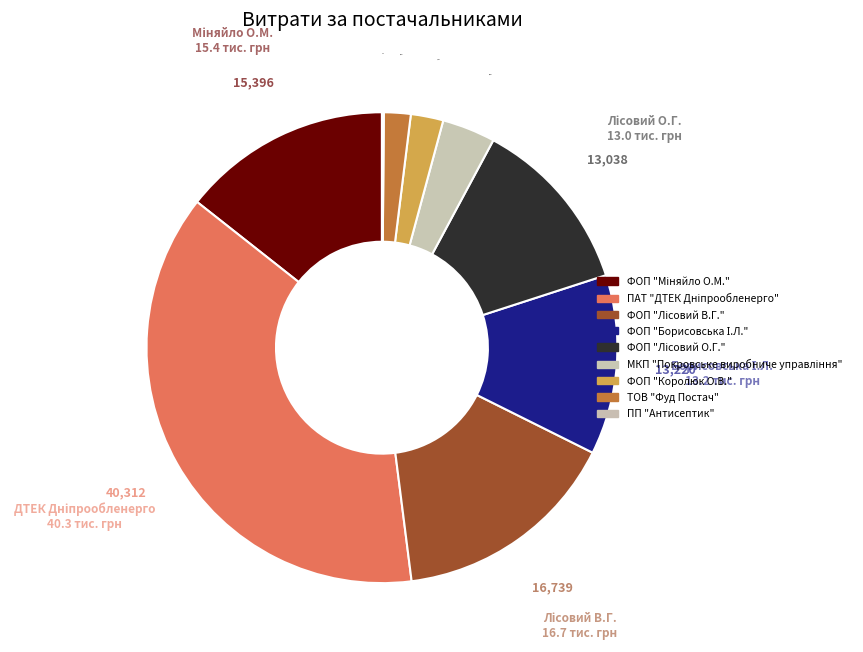

How many segments does this pie chart have?

9